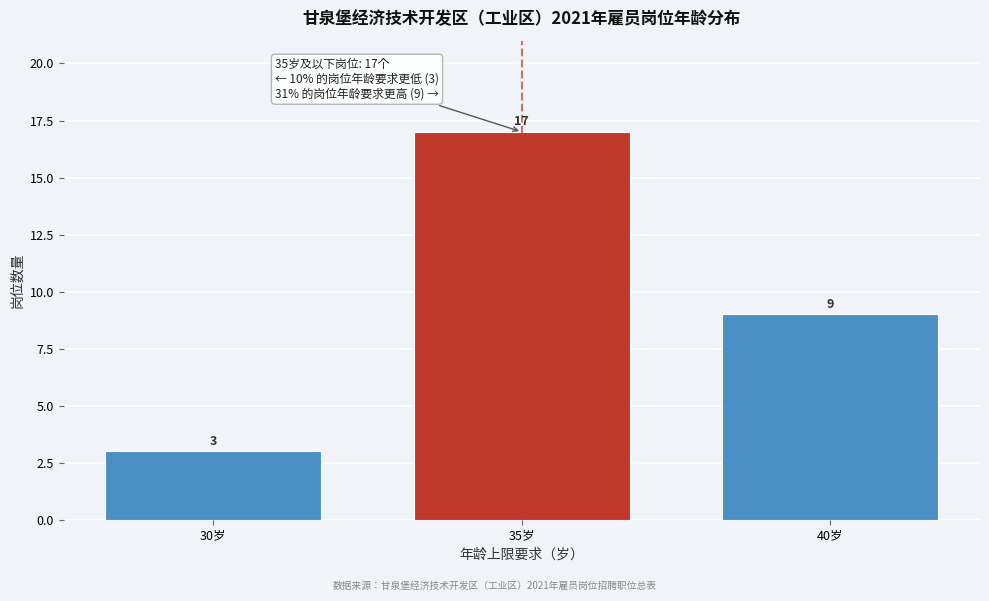

Reading left to right, what are all the values shown in this chart?

3	17	9